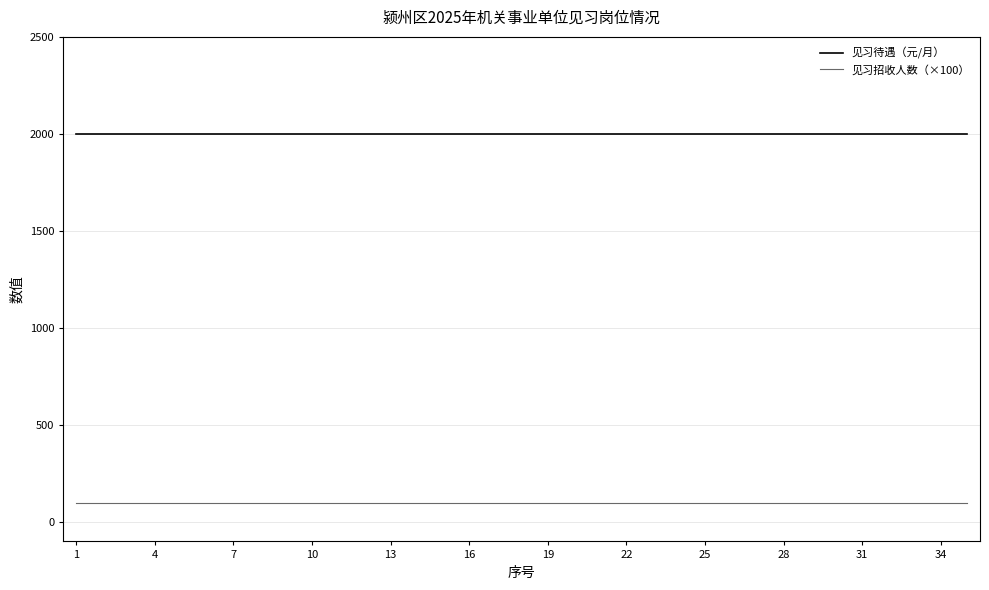

True or false: 见习招收人数（×100） and 见习待遇（元/月） intersect in this chart.

False